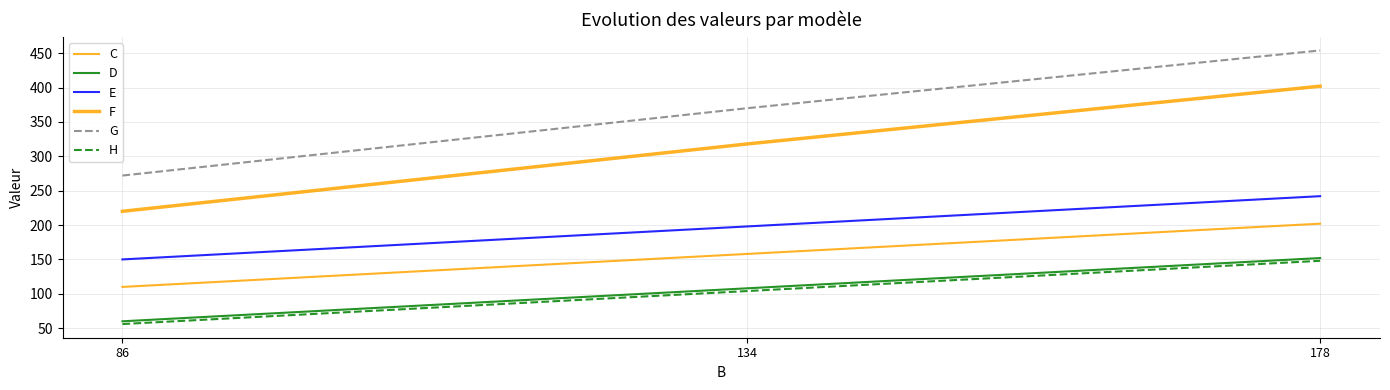

Does the chart have visible grid lines?

Yes